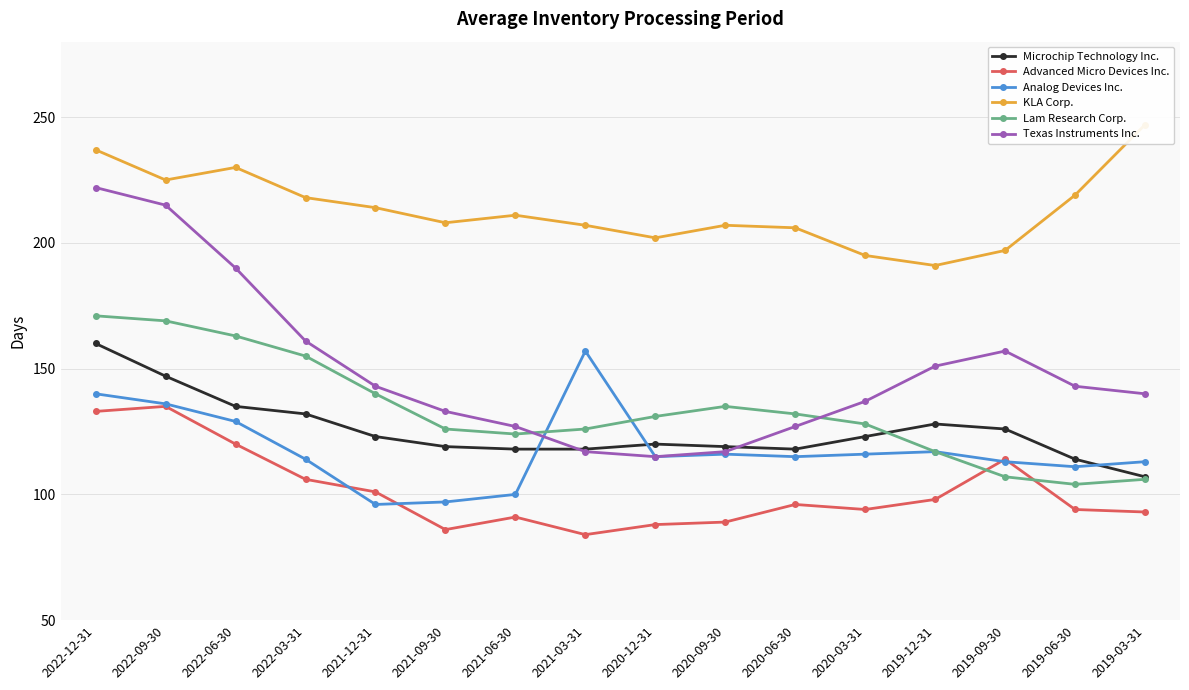

In Advanced Micro Devices Inc., how many points are lower than both neighbors (excluding endpoints)?

3